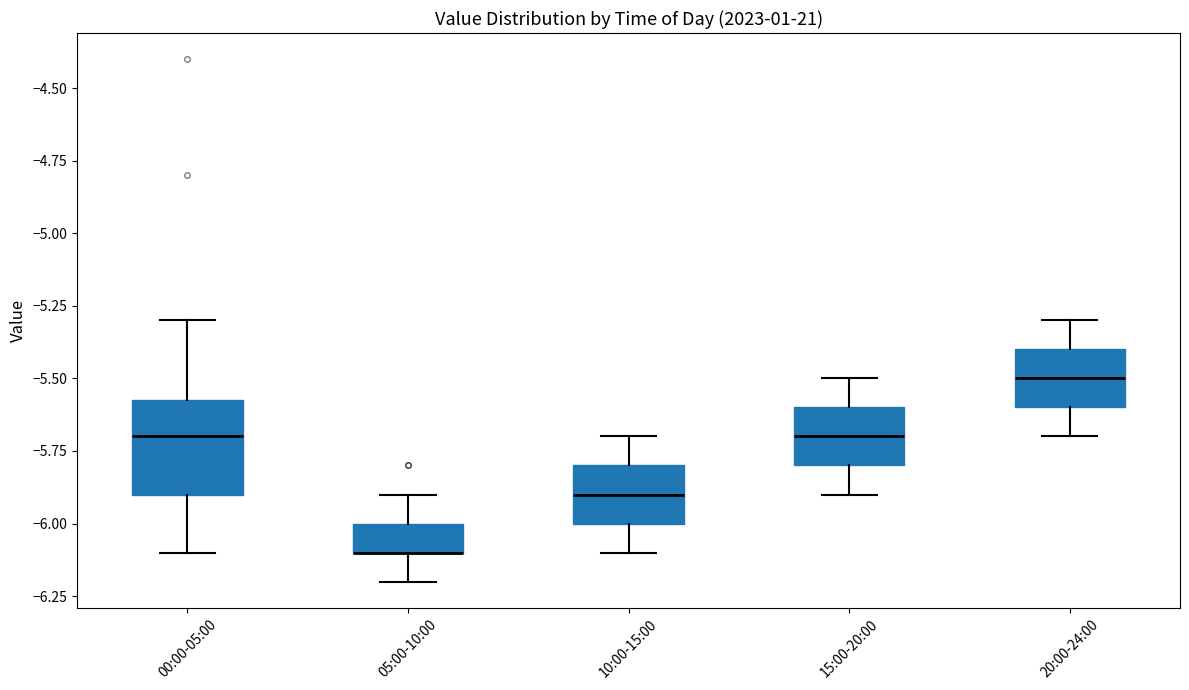

Reading left to right, read every box against the y-axis: the position of its median line, the range the box covers, and the ends of its whiskers. The values are not printed on the chart, so give them approximately, as read against the axis.

00:00-05:00: median -5.70, box -5.90 to -5.55, whiskers -6.10 to -5.30
05:00-10:00: median -6.10 (drawn on the box's lower edge), box -6.10 to -6.00, whiskers -6.20 to -5.90
10:00-15:00: median -5.90, box -6.00 to -5.80, whiskers -6.10 to -5.70
15:00-20:00: median -5.70, box -5.80 to -5.60, whiskers -5.90 to -5.50
20:00-24:00: median -5.50, box -5.60 to -5.40, whiskers -5.70 to -5.30